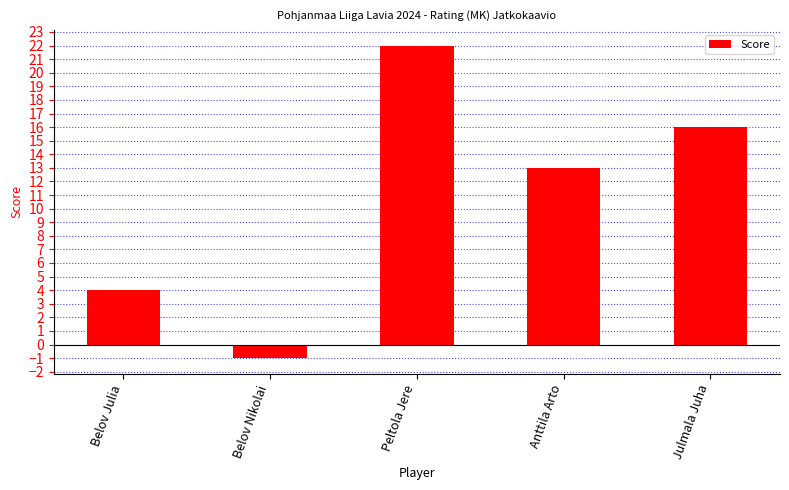

How many data points are less than 13?

2